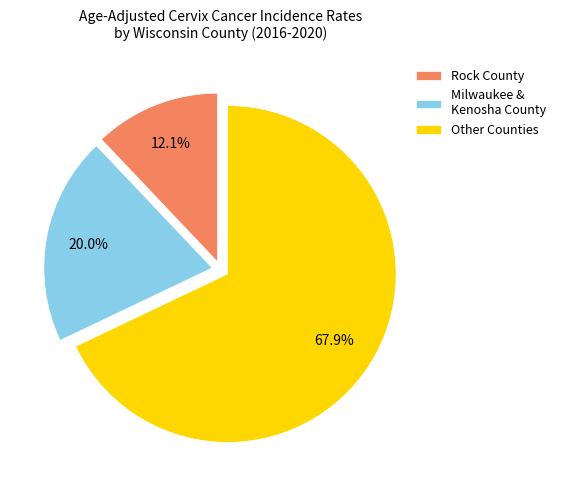

What percentage is NOT represented by Milwaukee & Kenosha County?

80.0%